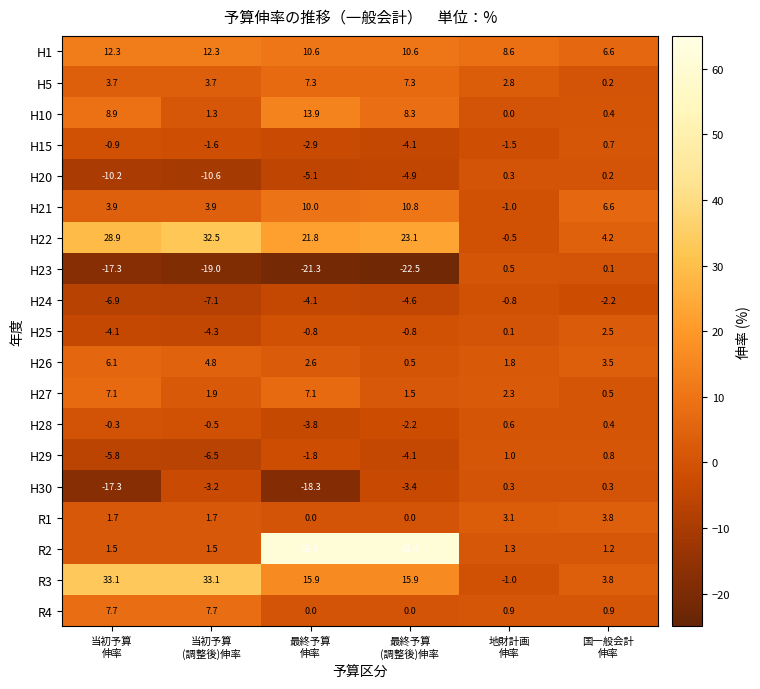

Which series has the largest total across all categories?

R2